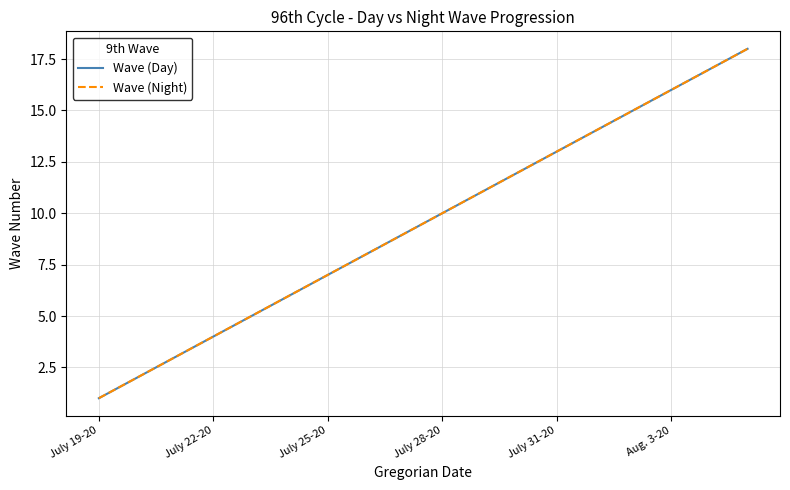

What is the lowest value of the Wave (Day) series?

1